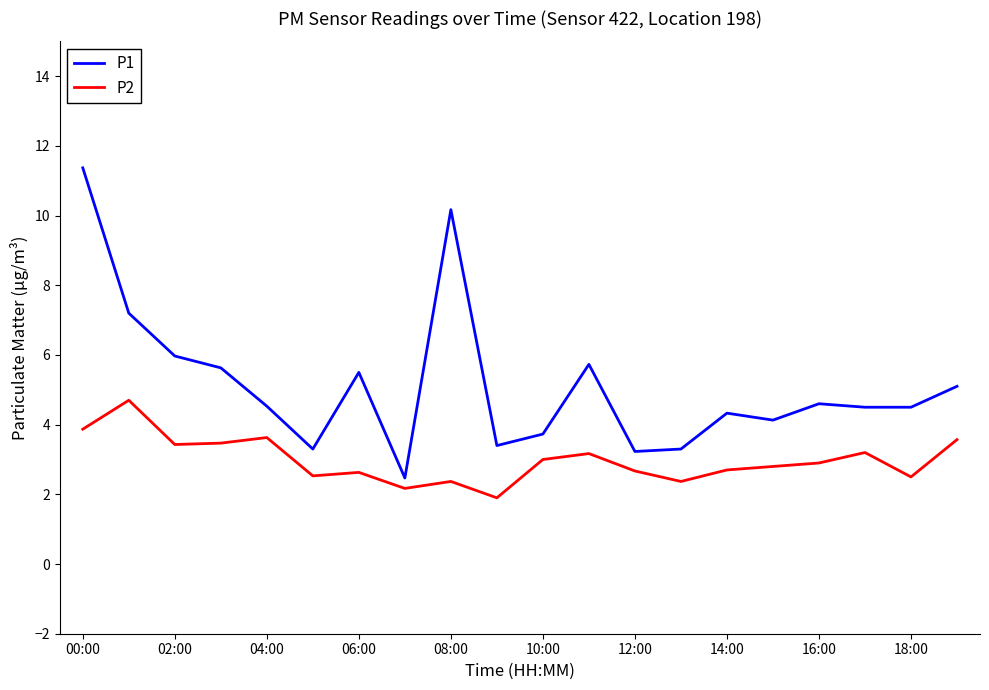

Which series has the largest total across all categories?

P1